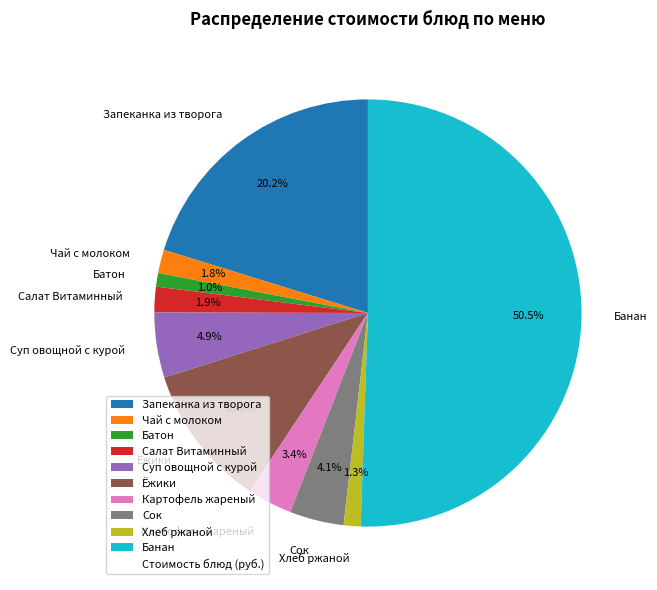

To the nearest percent, what is the difference between the largest and smallest slice percentages?

50%